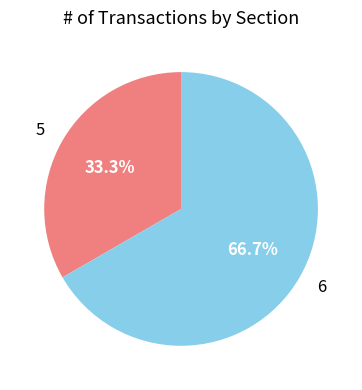

Which category has the biggest portion of the pie?

6